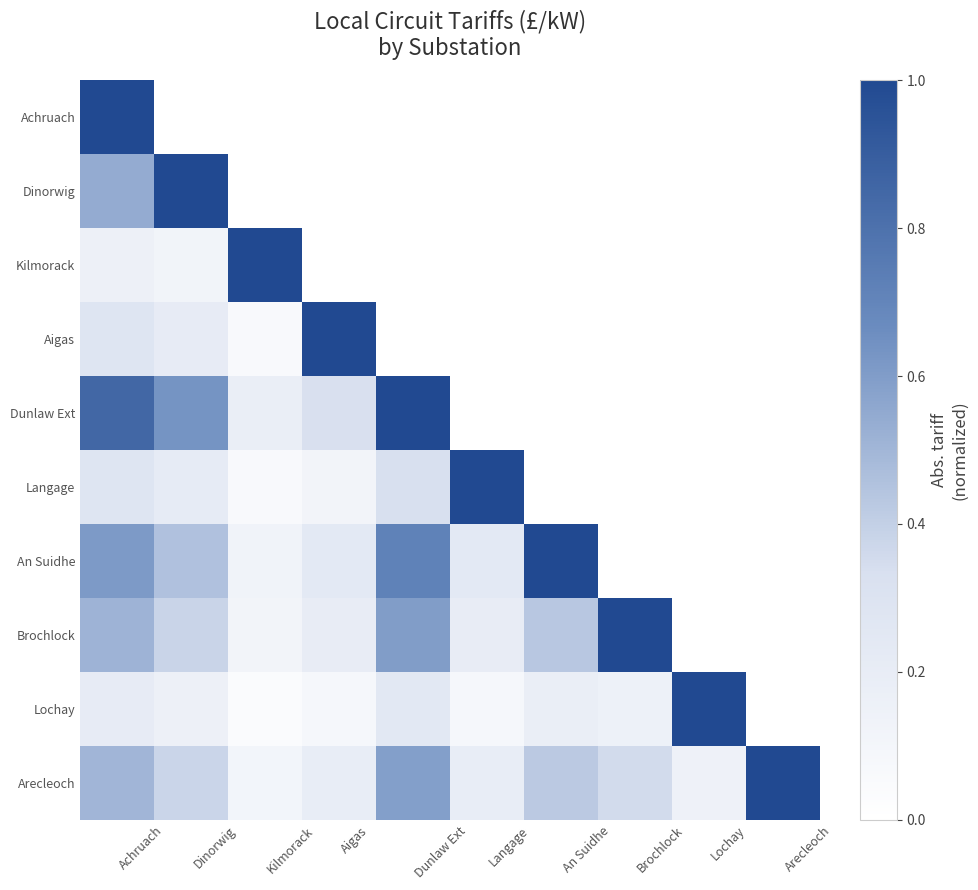

Which series has the largest range (max minus min)?

Lochay